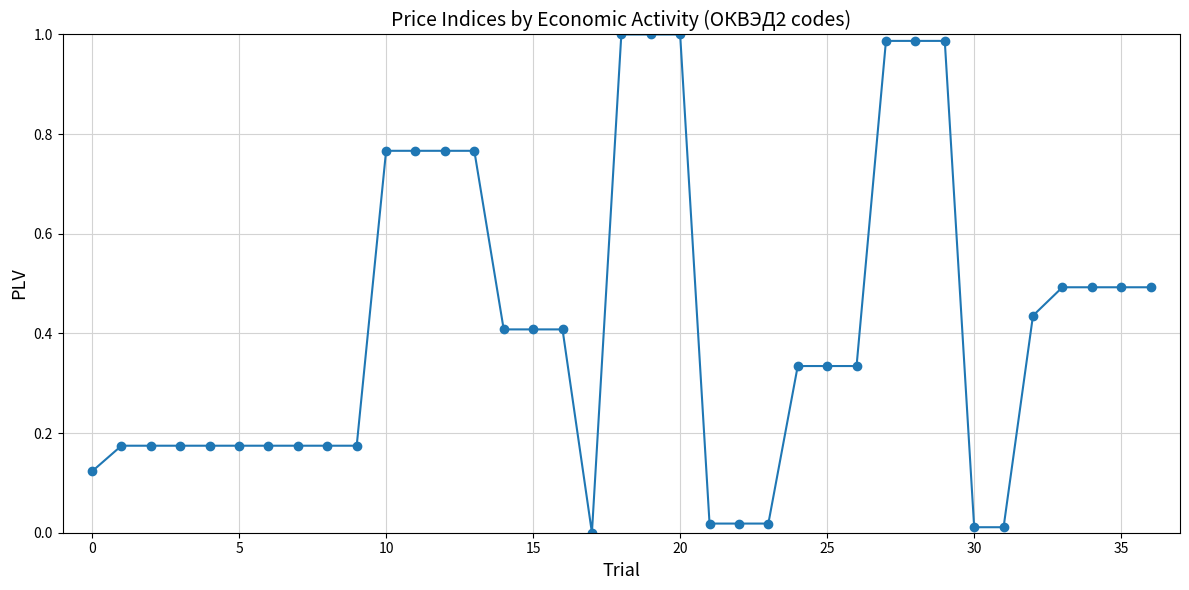

What is the sum of all values?

15.4